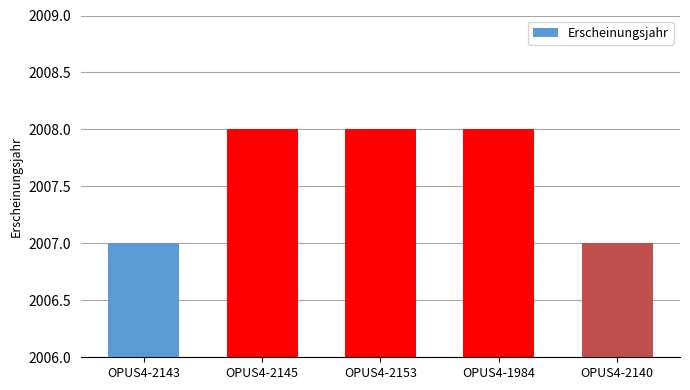

What is the greatest value displayed?

2008